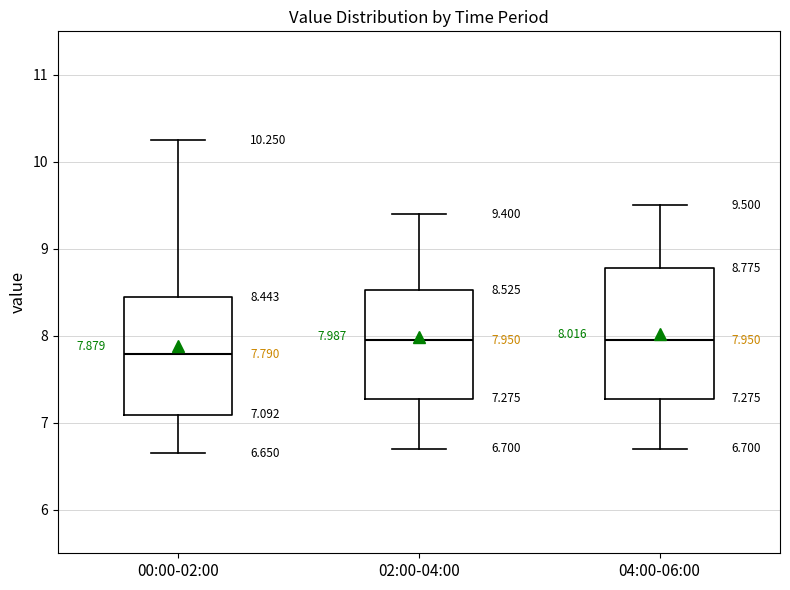

Comparing the boxes themselves (not the whiskers), which one is the tallest?

04:00-06:00